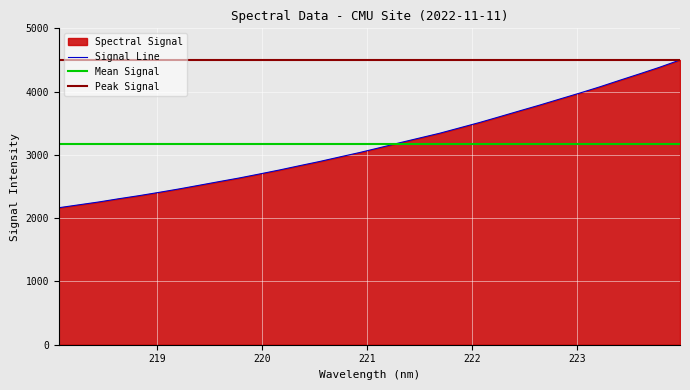

Reading left to right, transcribe all the data shown in this chart.

218.0596=2164.9	218.2508=2210.8	218.442=2256.1	218.6332=2307.3	218.8244=2355.6	219.0156=2407.9	219.2067=2462.1	219.3979=2519.9	219.589=2578.0	219.7801=2635.2	219.9712=2697.5	220.1623=2761.1	220.3533=2828.9	220.5444=2895.1	220.7354=2966.6	220.9264=3037.1	221.1174=3113.4	221.3083=3191.4	221.4993=3266.9	221.6902=3342.3	221.8812=3427.6	222.0721=3512.9	222.263=3604.3	222.4538=3696.6	222.6447=3787.9	222.8355=3883.2	223.0264=3977.8	223.2172=4076.0	223.408=4180.2	223.5987=4282.3	223.7895=4387.0	223.9802=4499.9